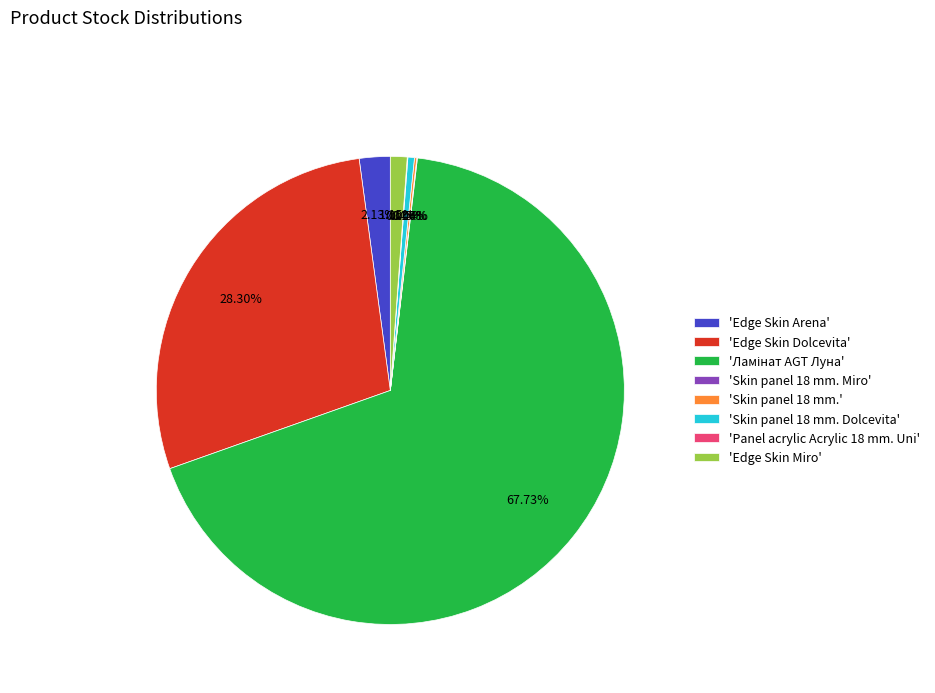

Does any single category account for the majority?

Yes